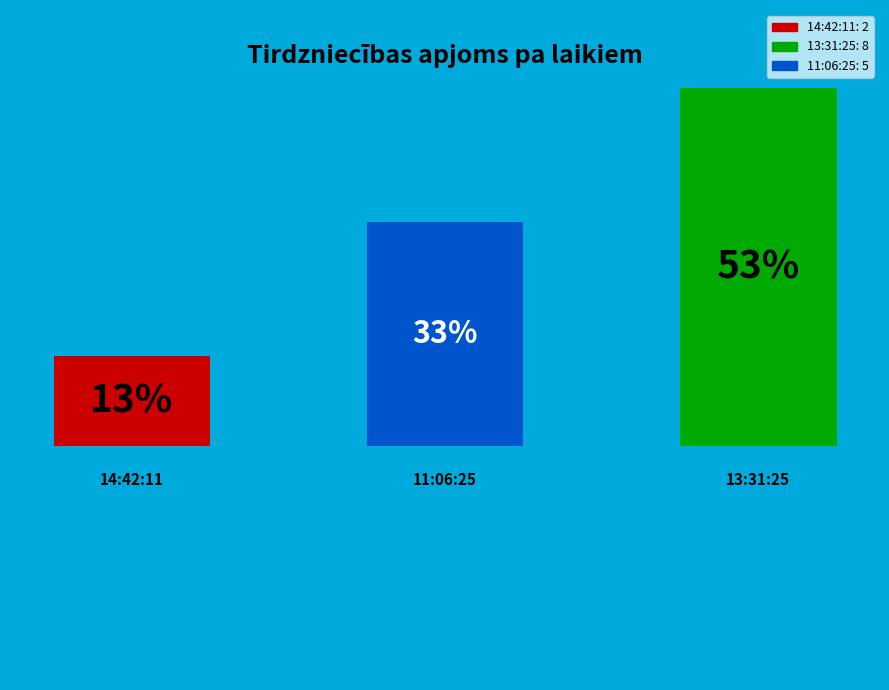

How many slices are in this pie chart?

3